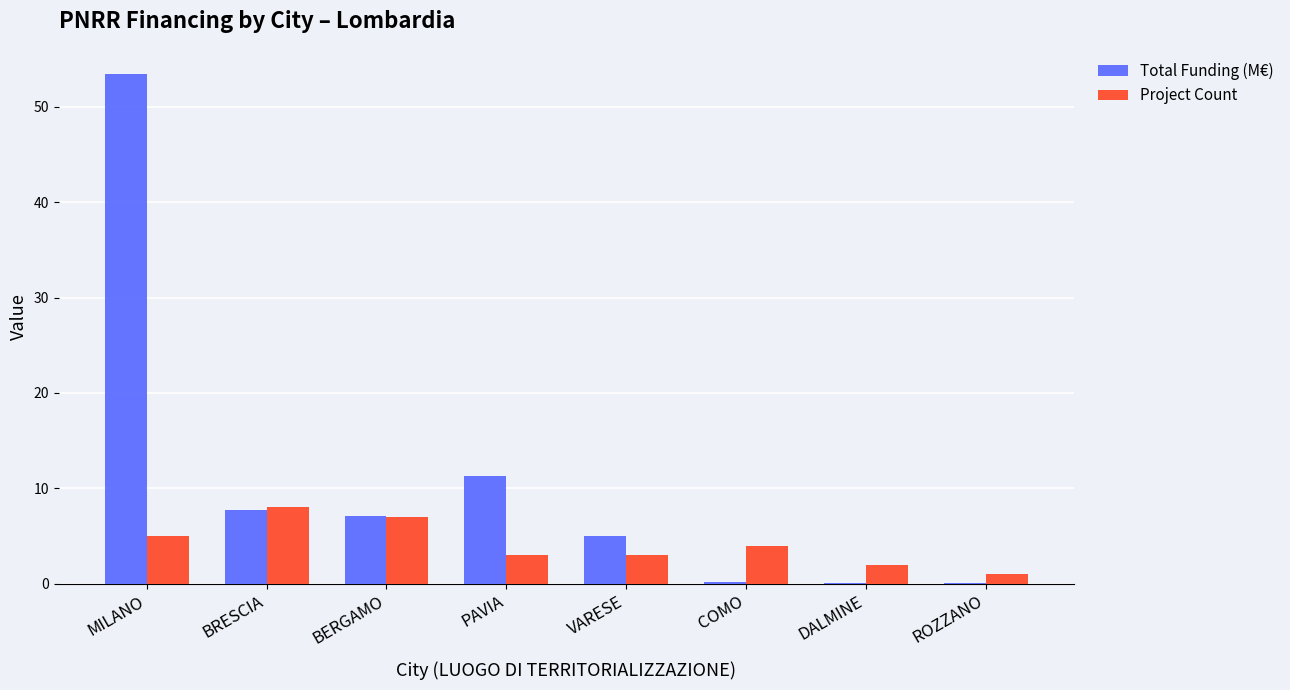

How many groups of bars are there?

8